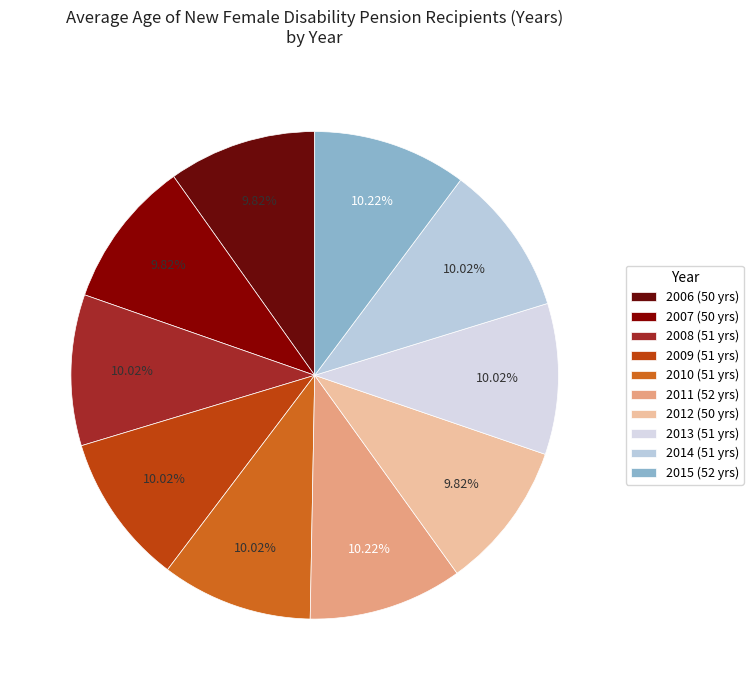

How many segments does this pie chart have?

10